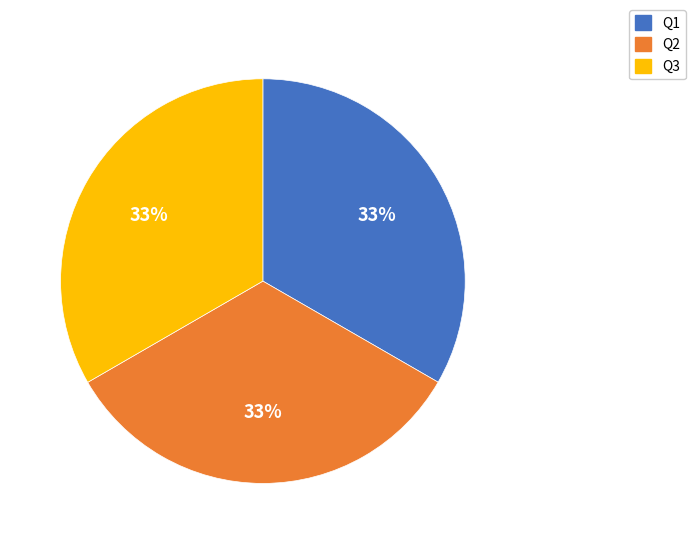

Does any single category account for the majority?

No